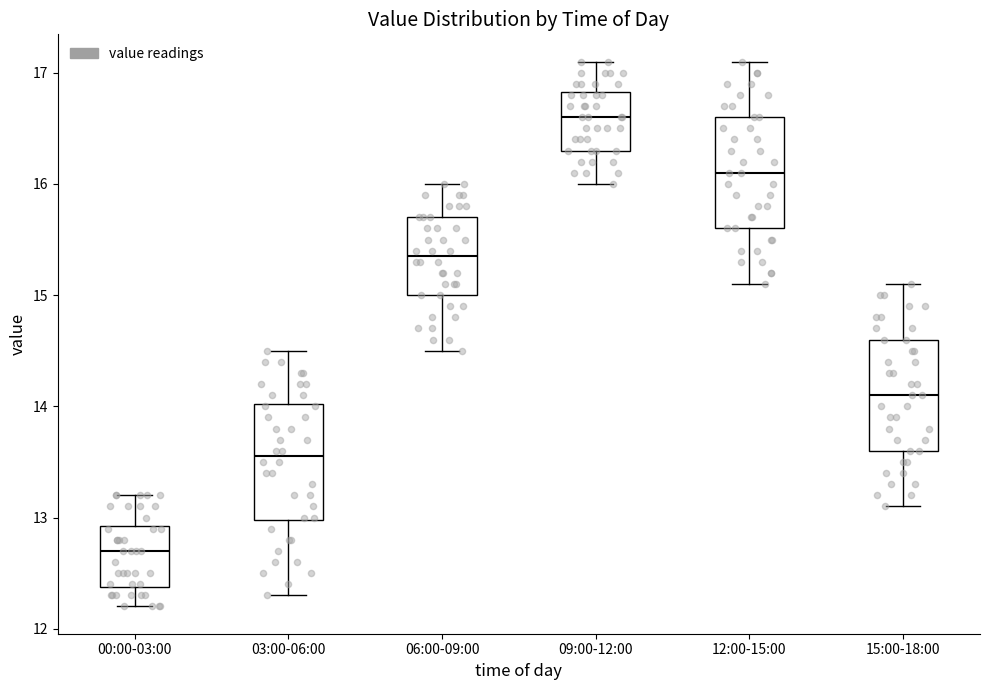

Where does the median line of the box for 12:00-15:00 sit on the y-axis? The values are not printed on the chart, so give them approximately, as read against the axis.

16.1